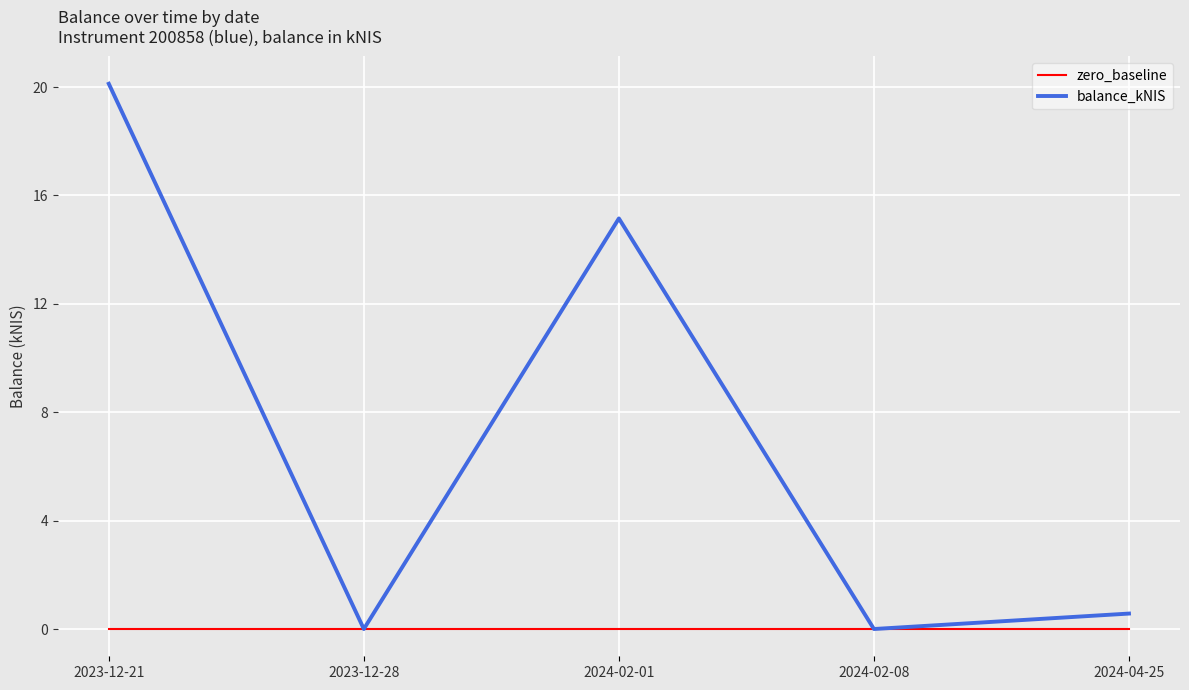

Reading left to right, extract all data points from this chart.

zero_baseline: 2023-12-21=0.0	2023-12-28=0.0	2024-02-01=0.0	2024-02-08=0.0	2024-04-25=0.0
balance_kNIS: 2023-12-21=20.1	2023-12-28=0.0	2024-02-01=15.2	2024-02-08=0.0	2024-04-25=0.6